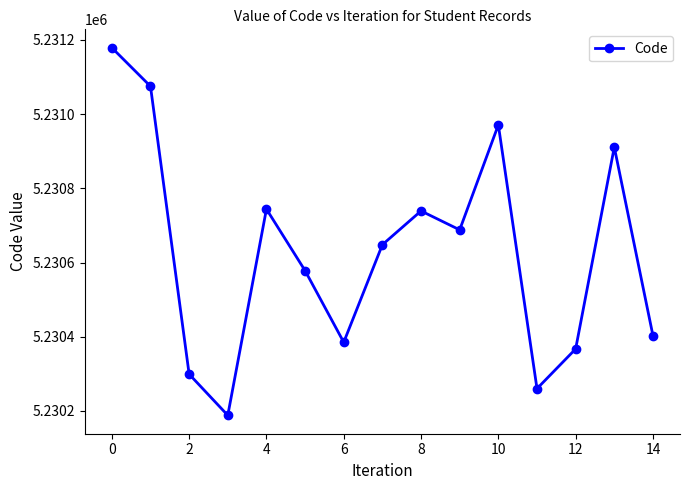

True or false: there are more than 0 points higher than both neighbors.

True